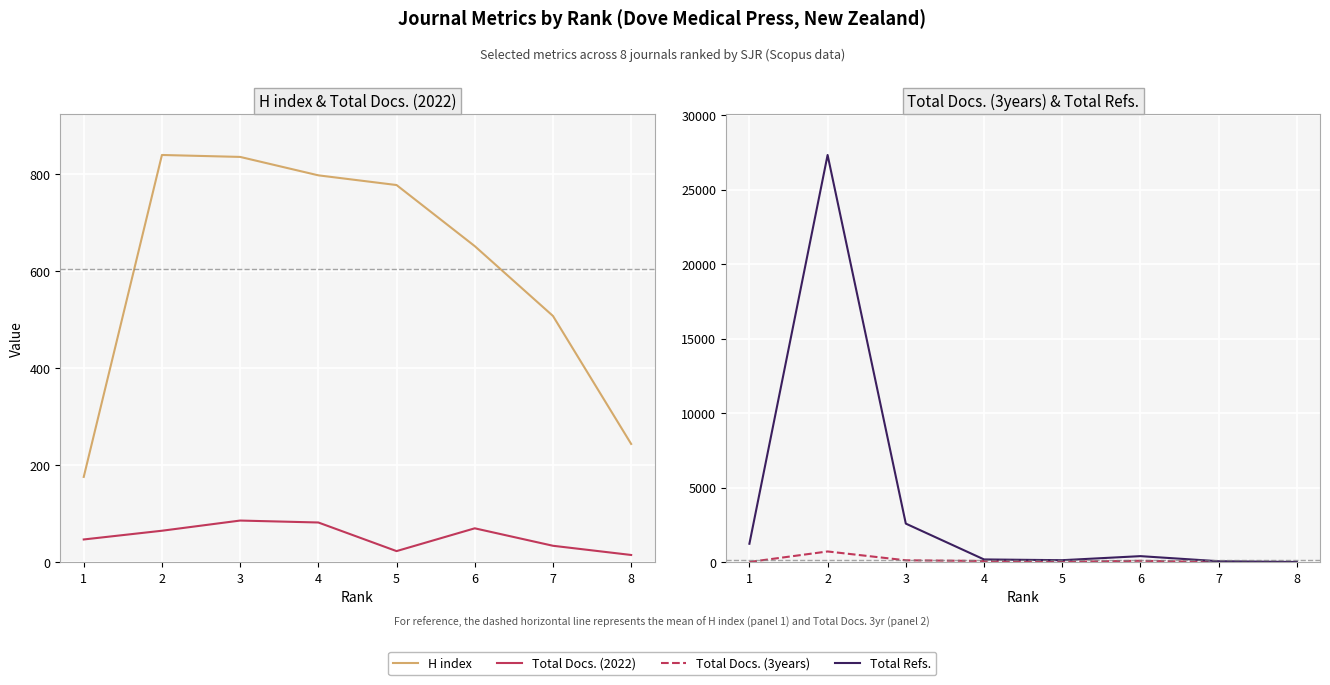

How many times do H index and Total Refs. cross each other?

1